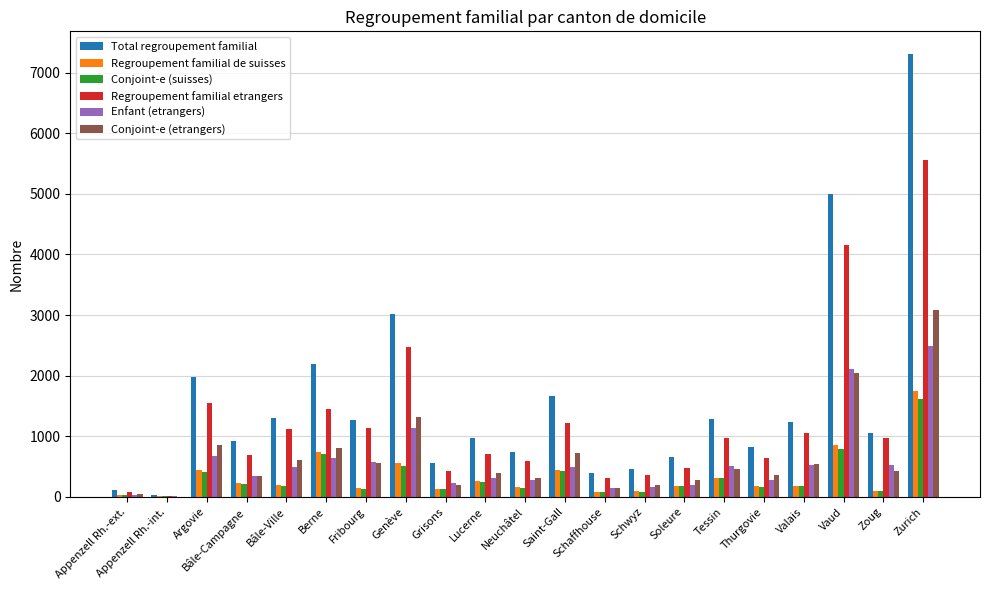

At which category is the sum across all series the highest?

Zurich